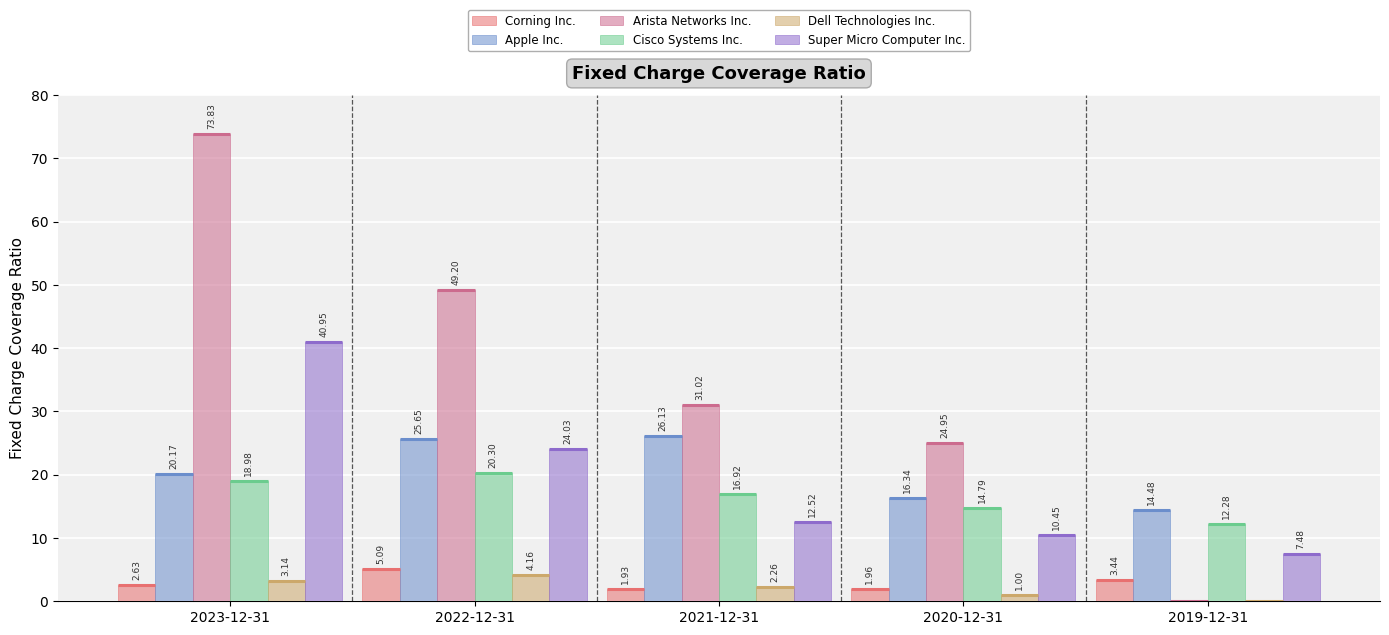

How many data points in Cisco Systems Inc. are above 16?

3